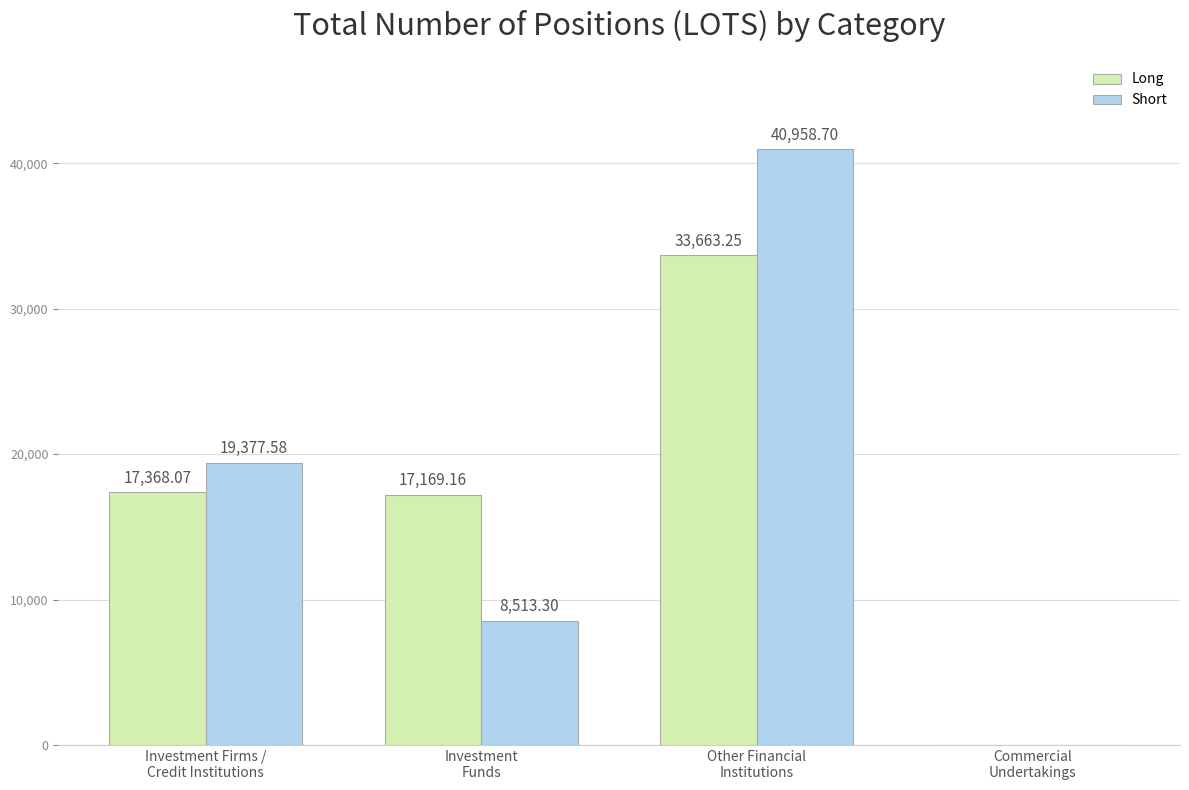

How many data points does each series have?

4